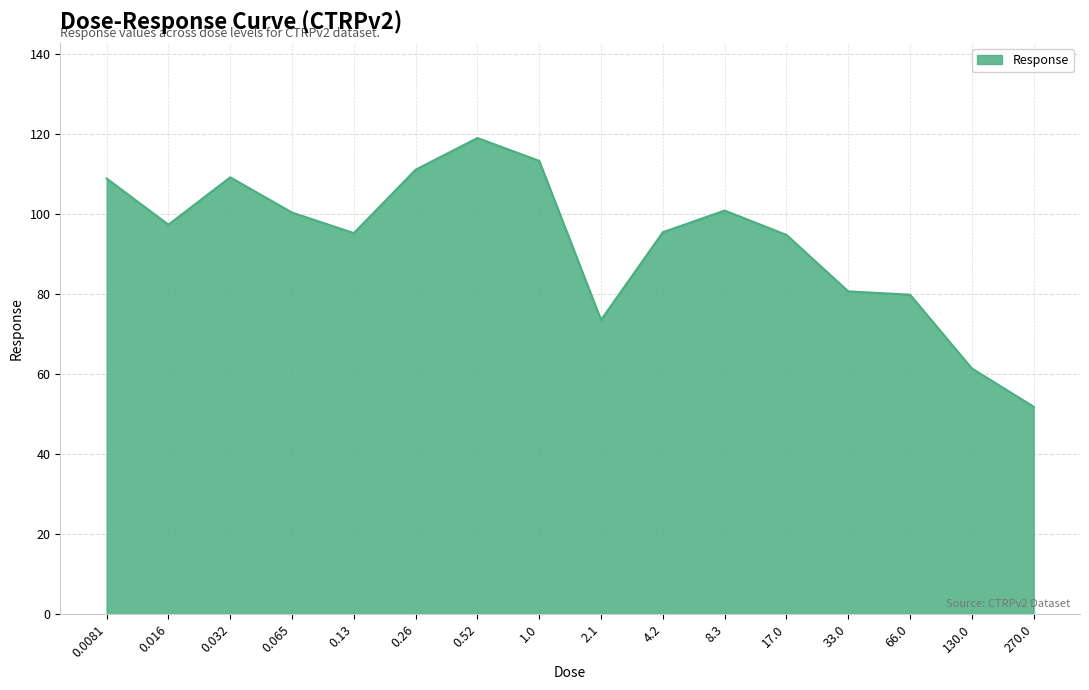

How many lines are shown in the chart?

1